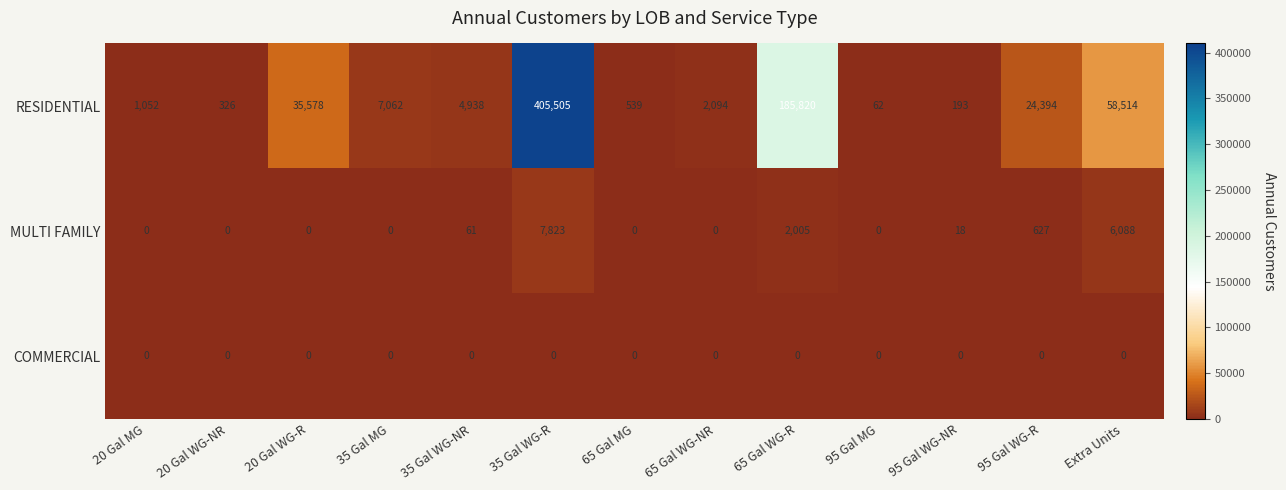

How many distinct data groups are displayed?

3